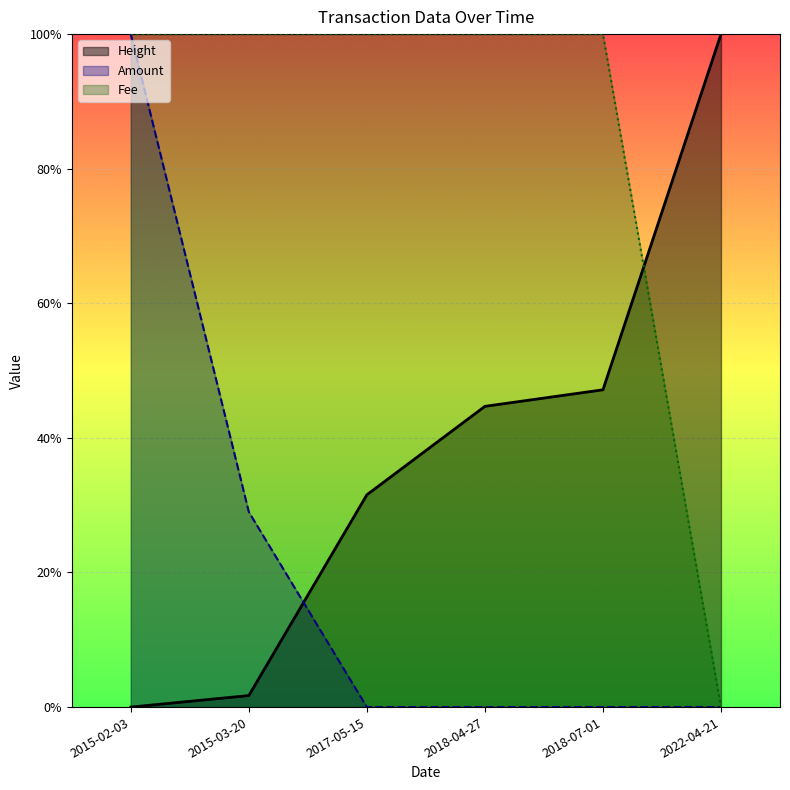

List the series in order of their overall mean, highest first.

Fee, Height, Amount